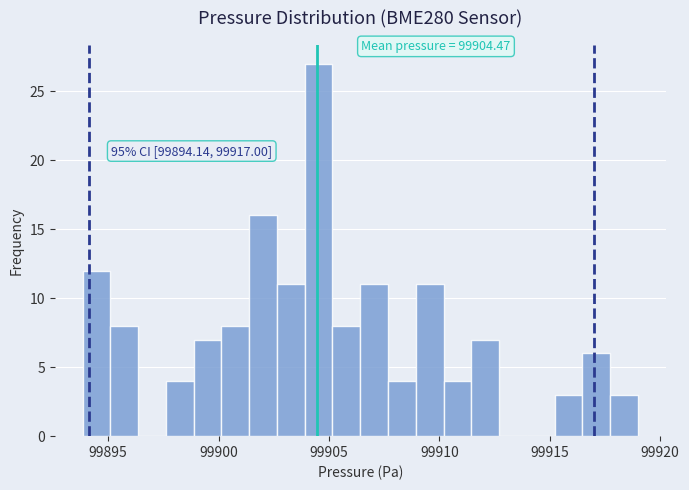

Around what value on the x-axis is the tallest bar? Give the approximate position of its centre, as read against the axis.

99904.5